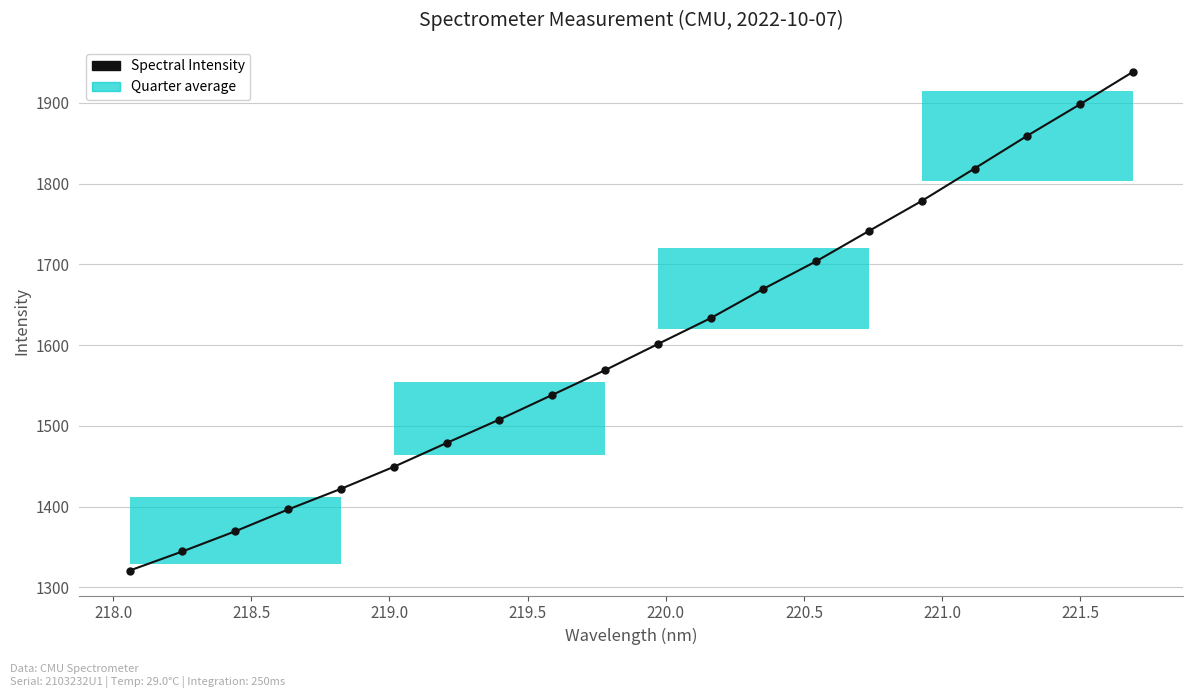

Does the chart display data point markers on the line(s)?

Yes